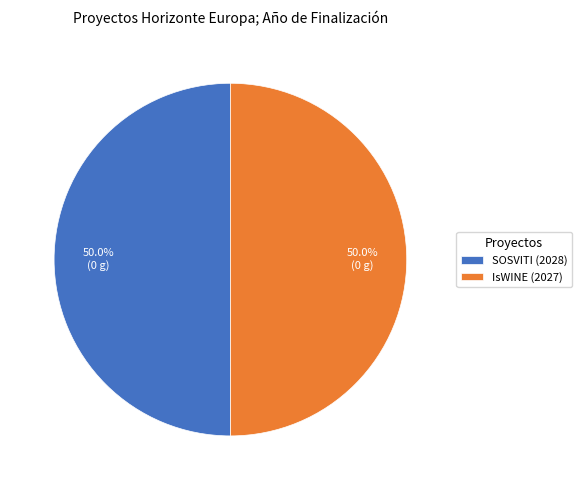

To the nearest percent, what percentage of the pie is IsWINE (2027)?

50%